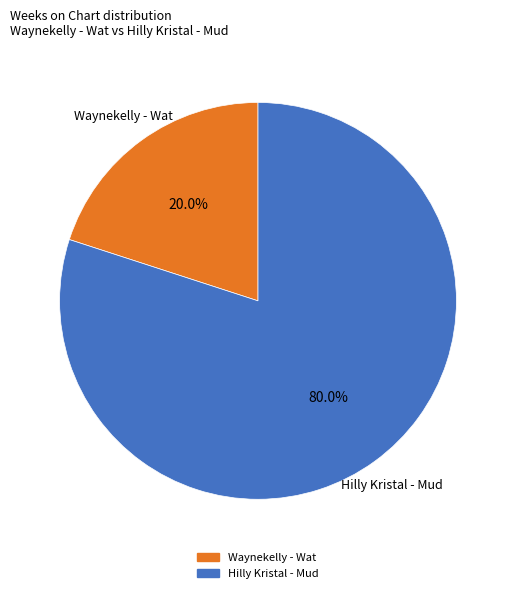

Is there any slice that represents more than half of the pie?

Yes